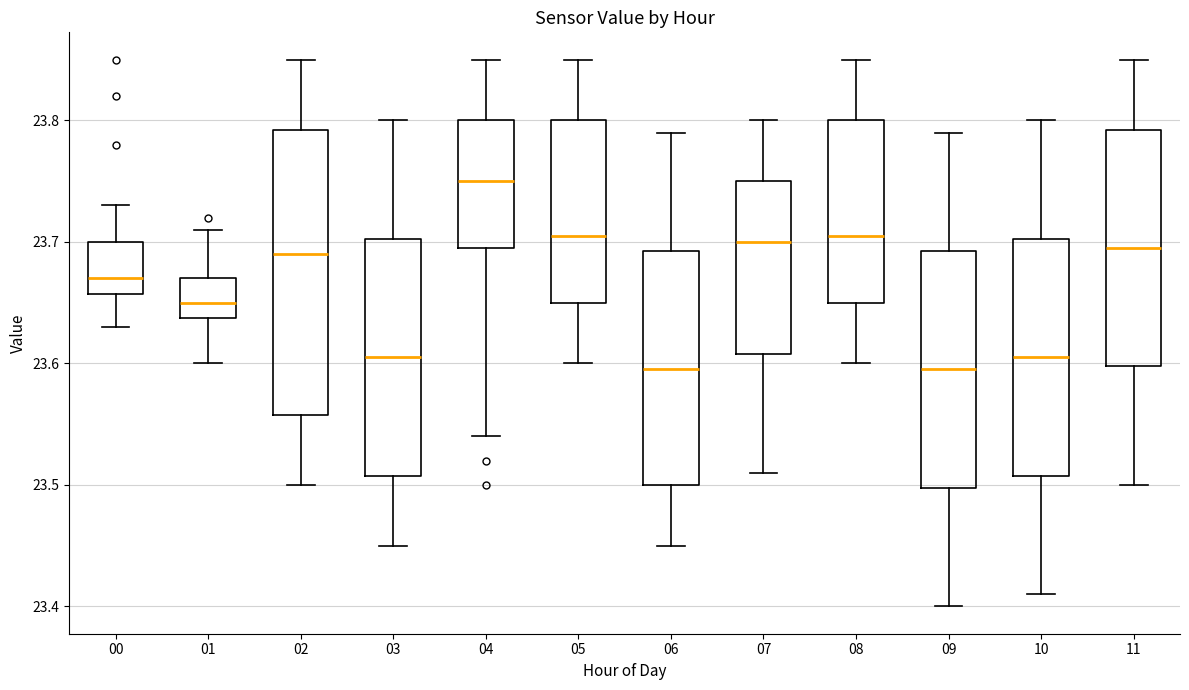

Where does the upper whisker of the box at x = 02 end on the y-axis? The values are not printed on the chart, so give them approximately, as read against the axis.

23.85